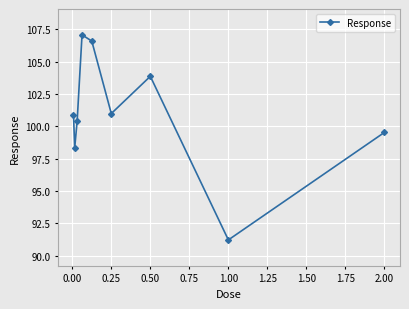

What is the value of the 7th point from the left?

103.9